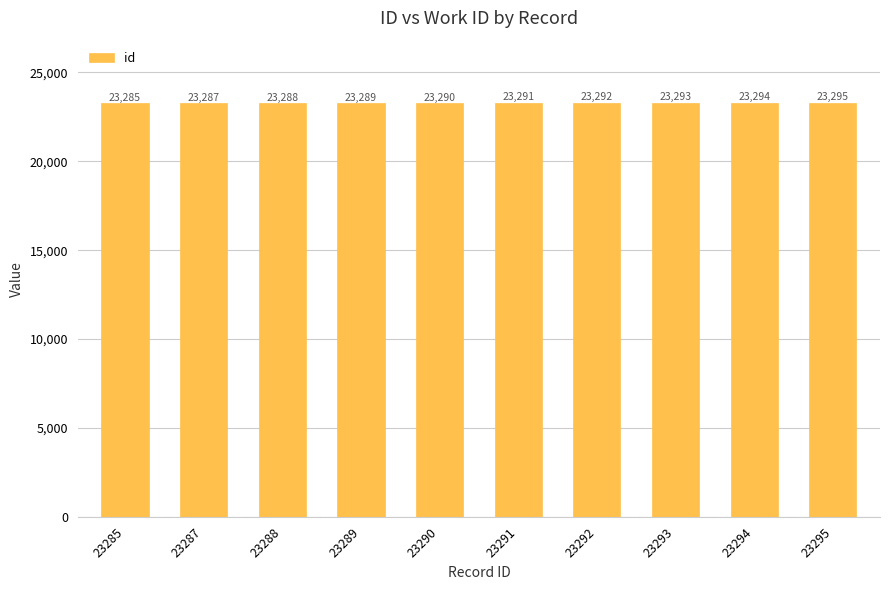

What is the value of the 6th bar from the left?

23291